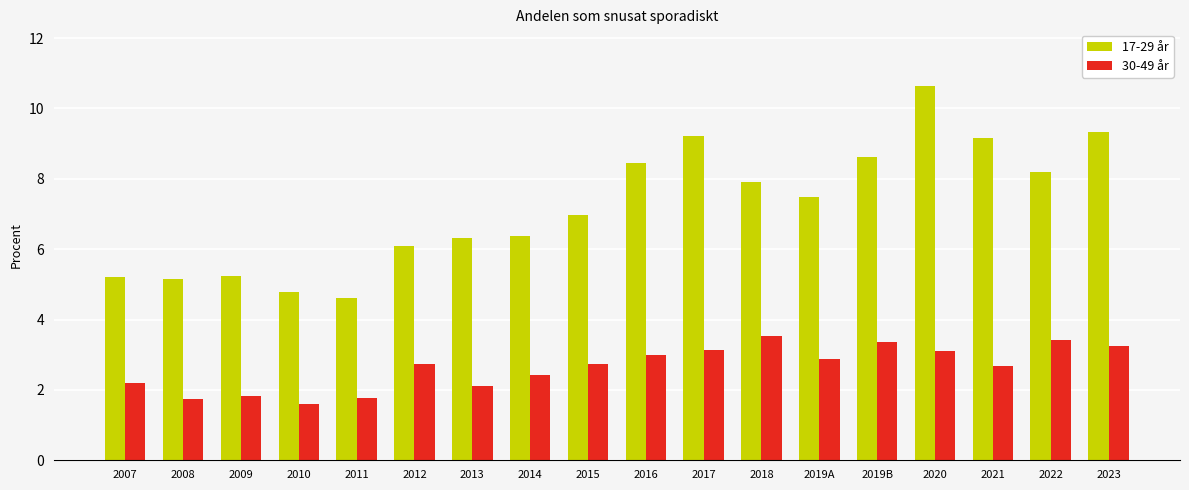

The value of 17-29 år at 2022 is 8.2. True or false?

True